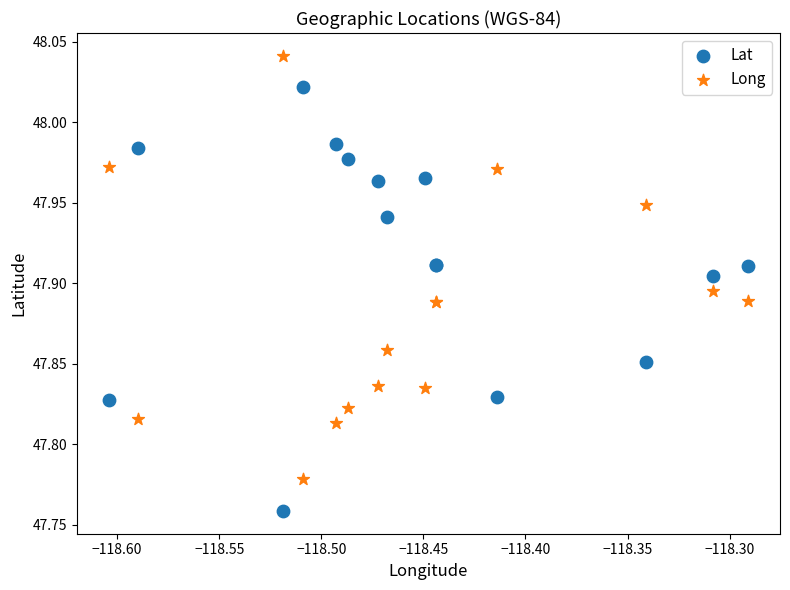

Which series reaches the minimum Y coordinate?

Lat